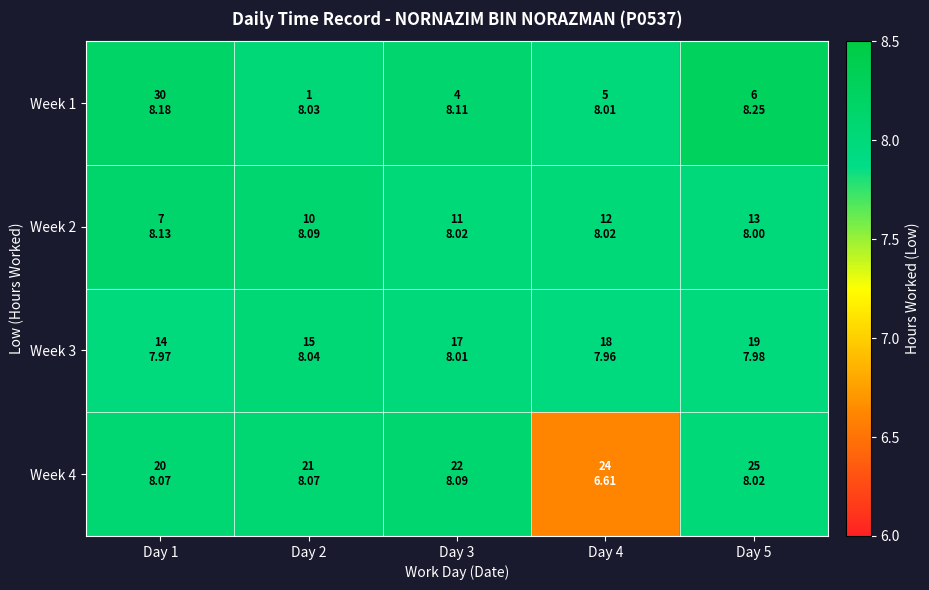

Rank the series by their maximum value, from highest to lowest.

Week 1, Week 2, Week 4, Week 3